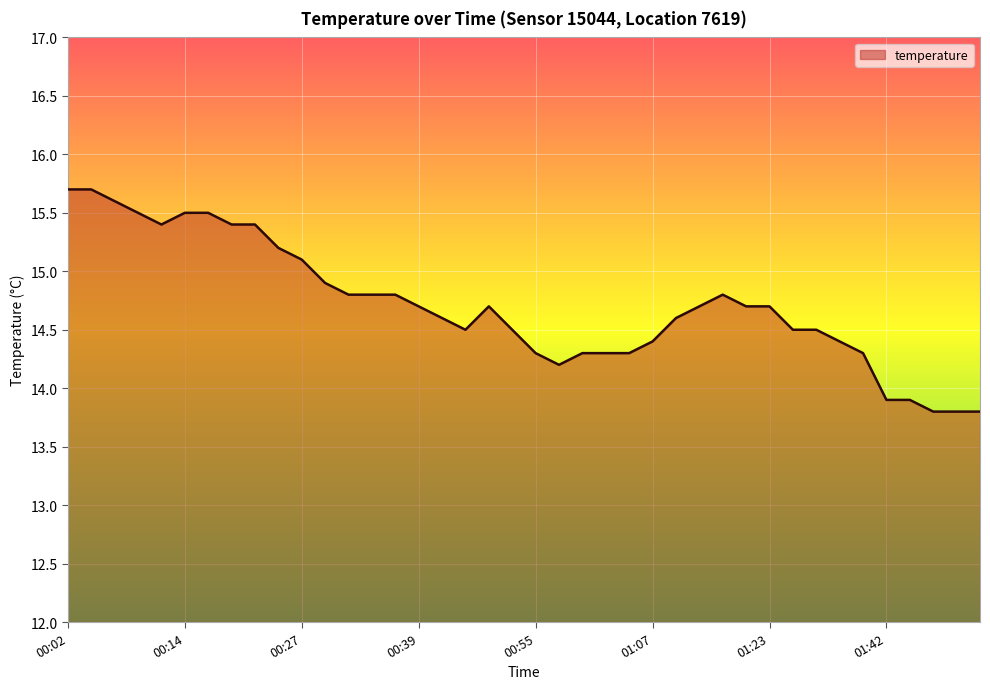

What is the maximum value shown in the chart?

15.7